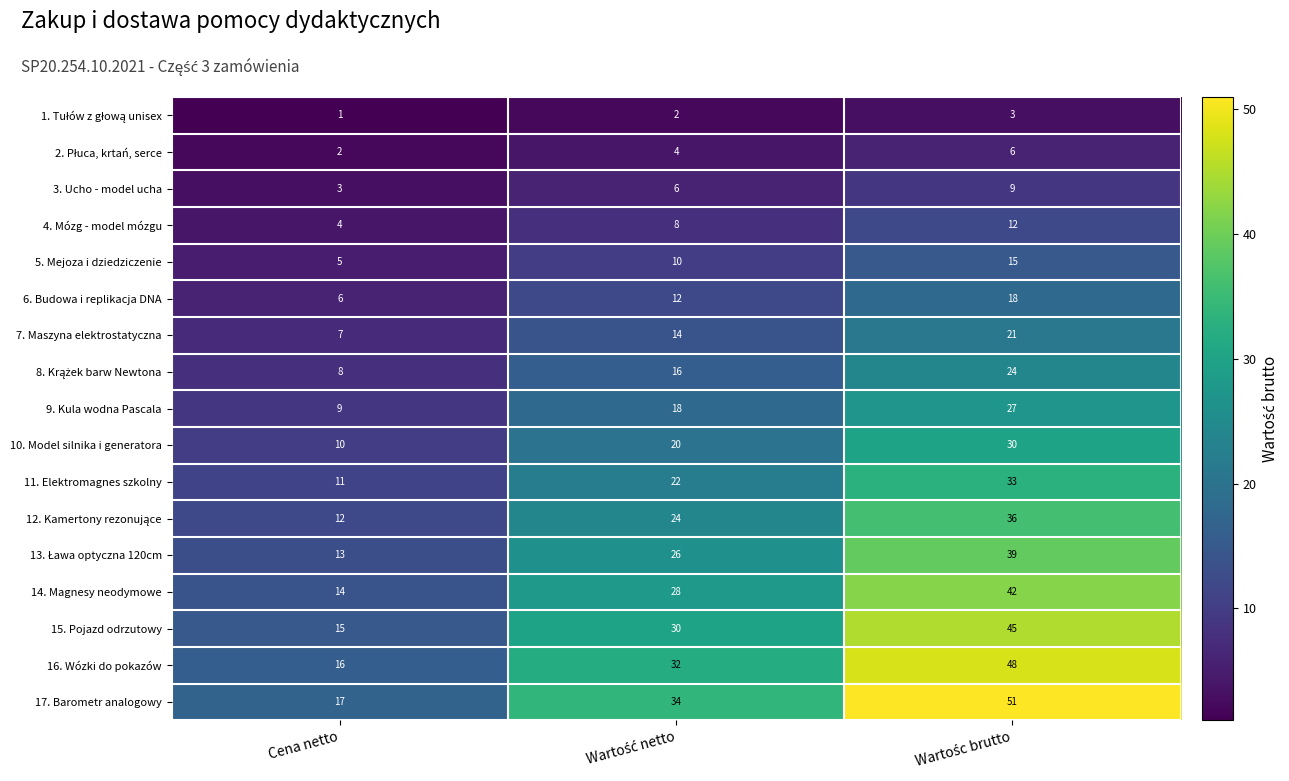

The value of 16. Wózki do pokazów at Cena netto is 27. True or false?

False